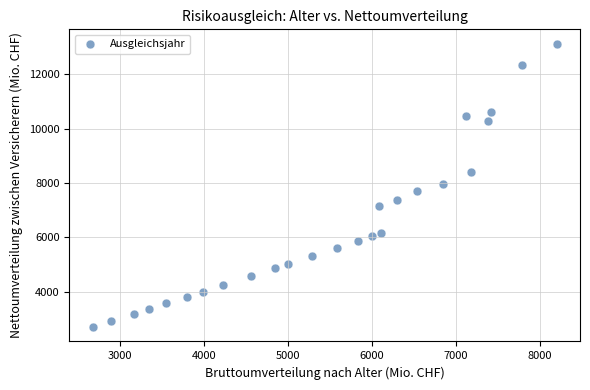

What is the range of X values (max minus min)?

5525.0